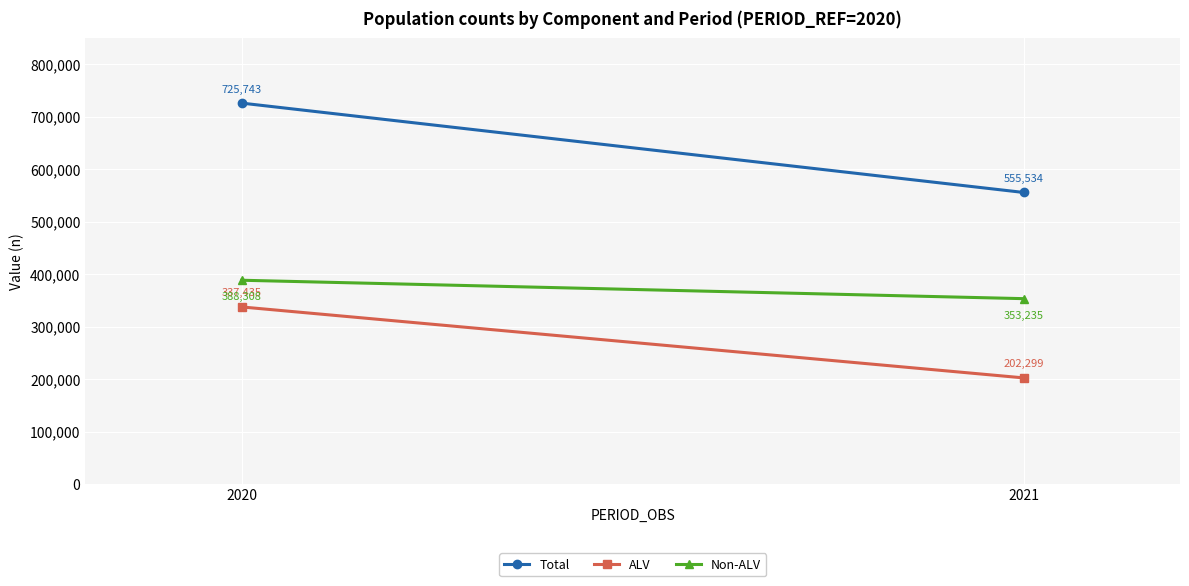

How many data points in Total are less than 725743?

1